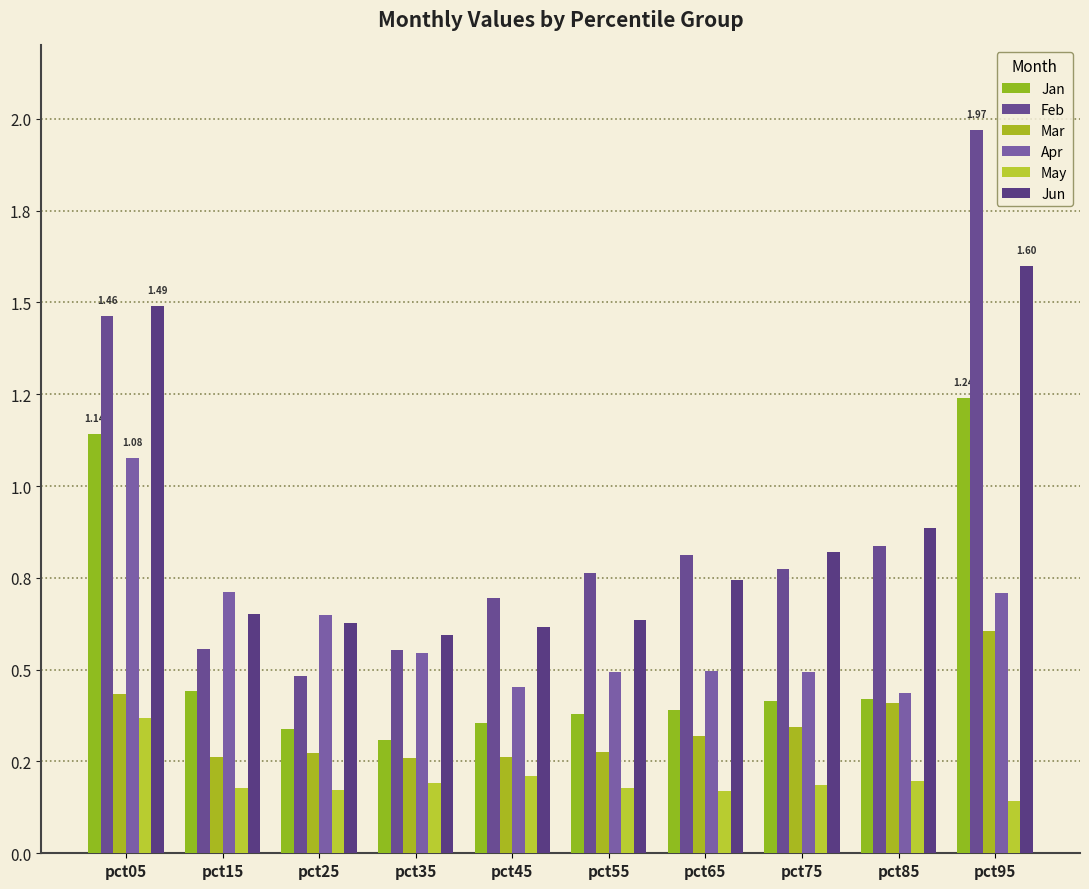

Which category has the lowest value in the Mar series?

pct35